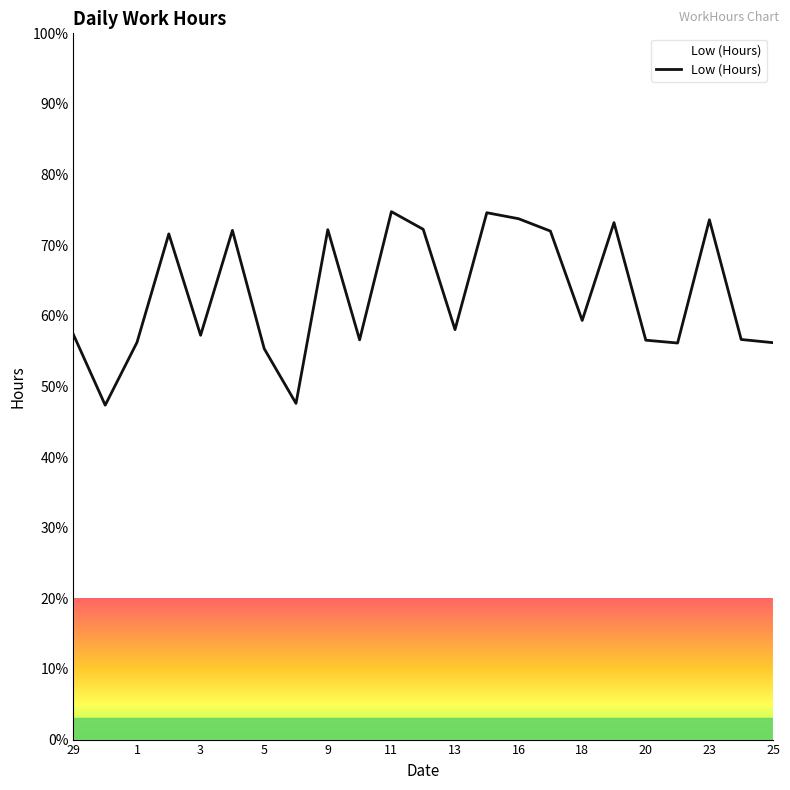

What is the difference between the maximum and minimum values?

27.4